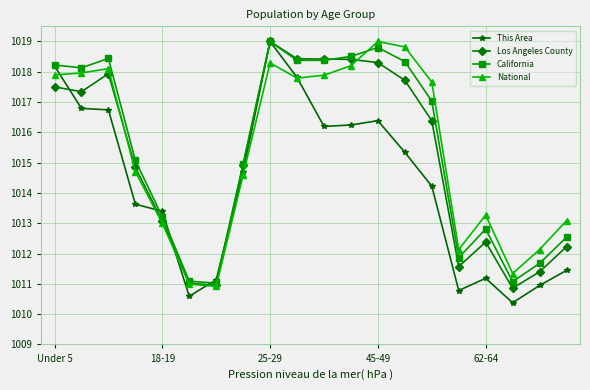

What is the difference between the second highest and second lowest values in the National series?

7.8